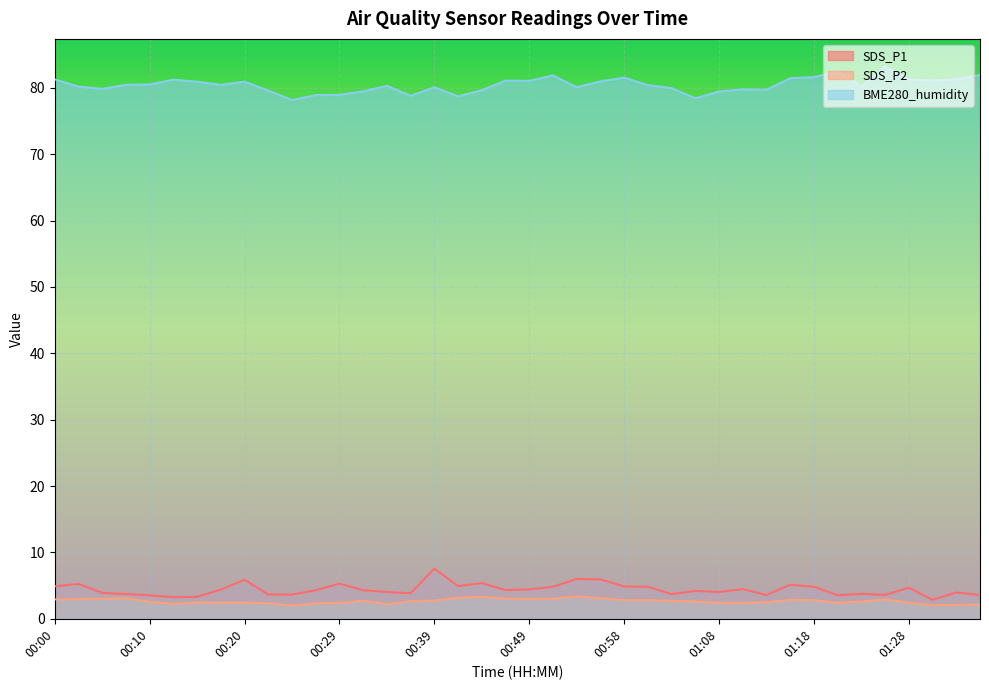

How many lines are shown in the chart?

3